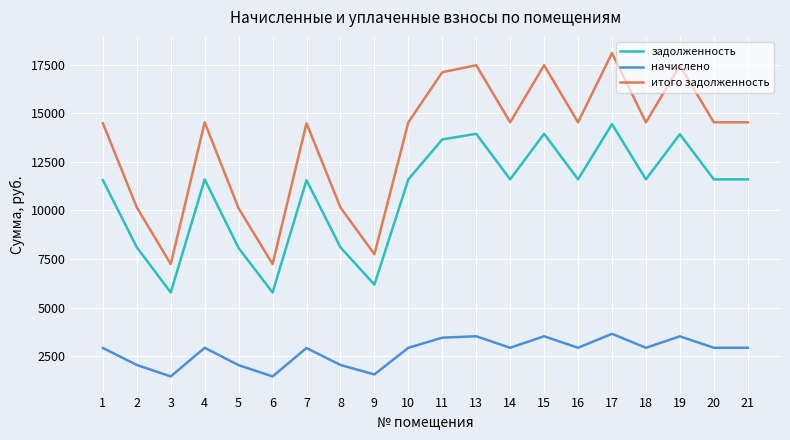

Is the value of итого задолженность at 2 greater than the value of начислено at 14?

Yes